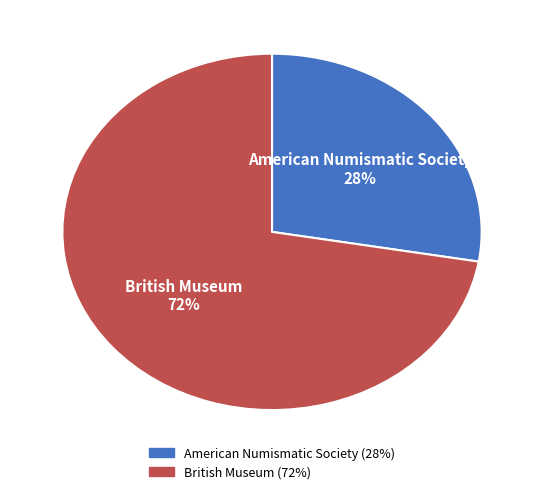

Rank the categories by value from highest to lowest.

British Museum, American Numismatic Society